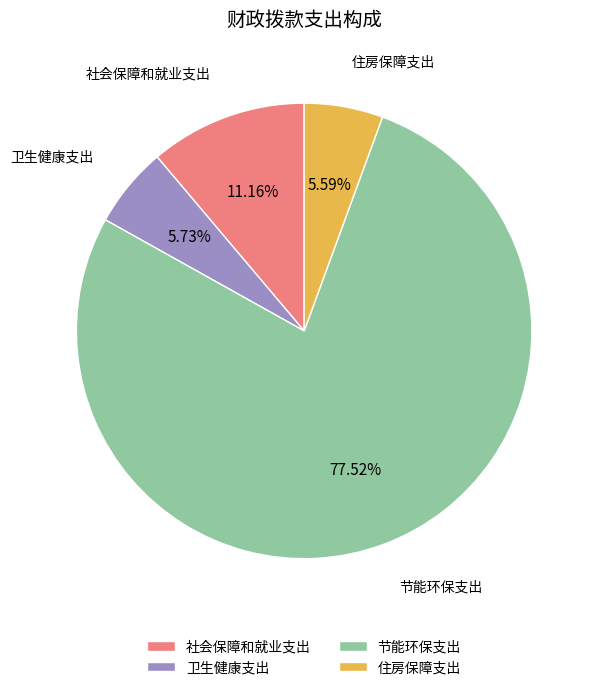

To the nearest percent, what is the difference between the largest and smallest slice percentages?

72%